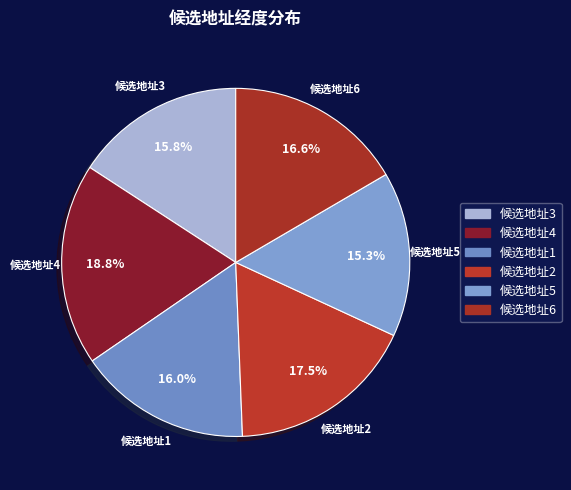

Which category has the smallest portion of the pie?

候选地址5